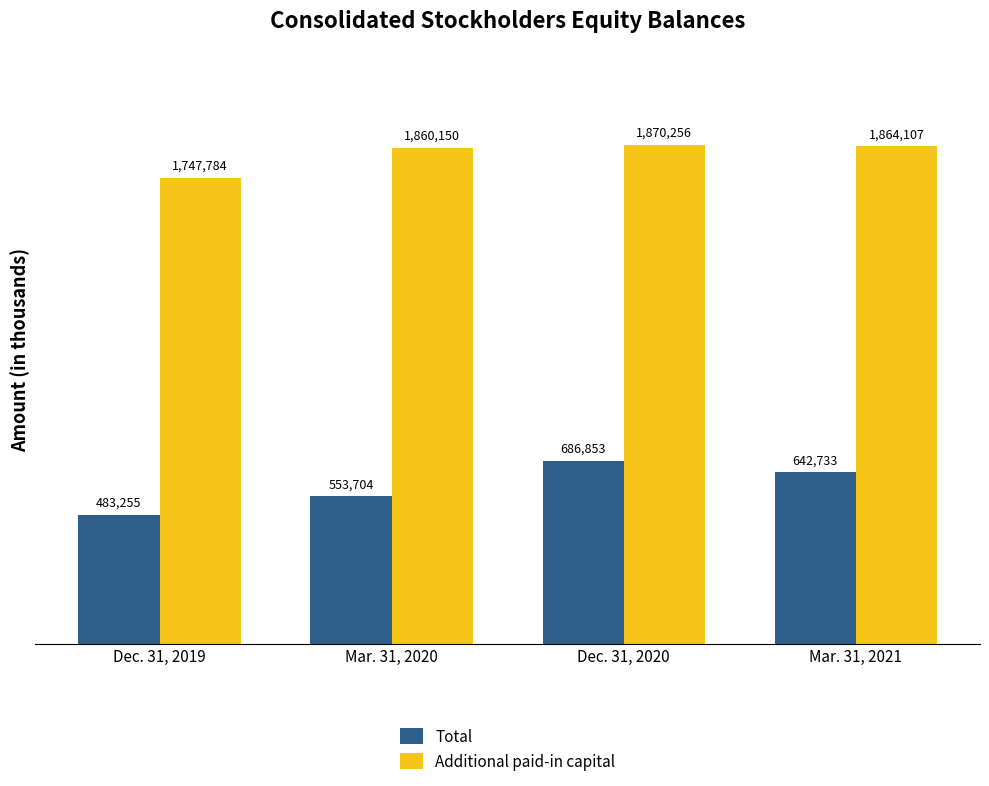

The Total series shows 483255 at Dec. 31, 2019. True or false?

True